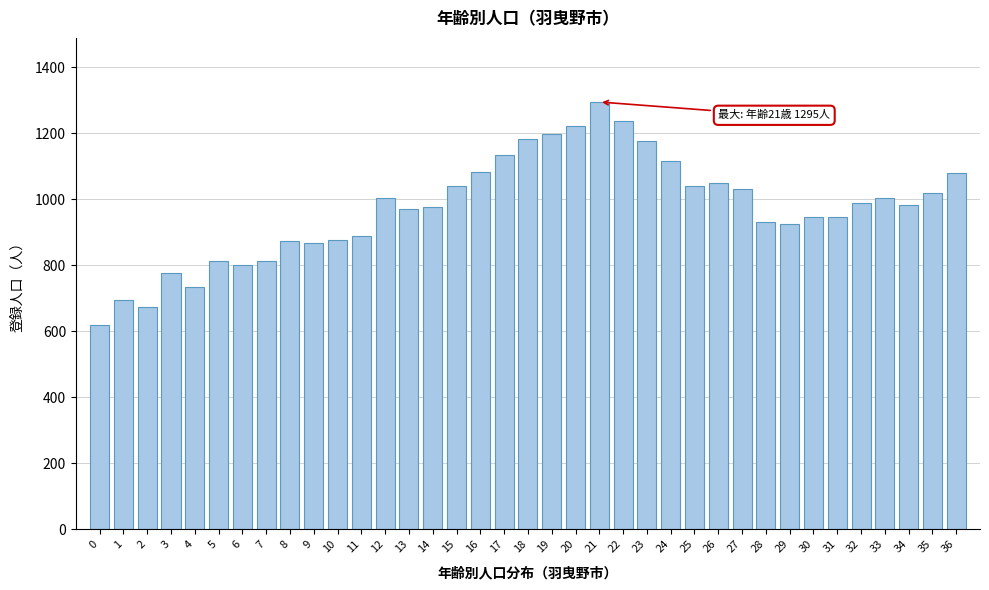

What is the value of the 30th bar from the left?

925